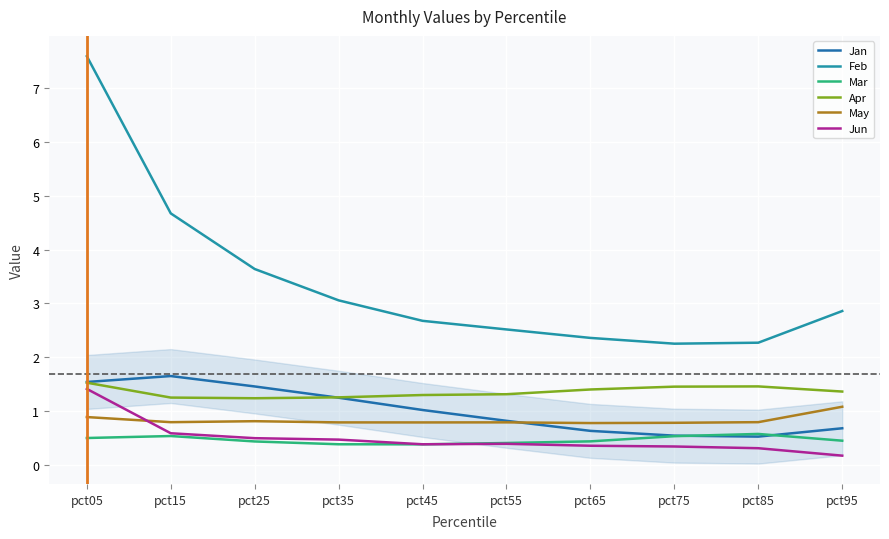

The value of Jan at pct35 is 1.3. True or false?

True